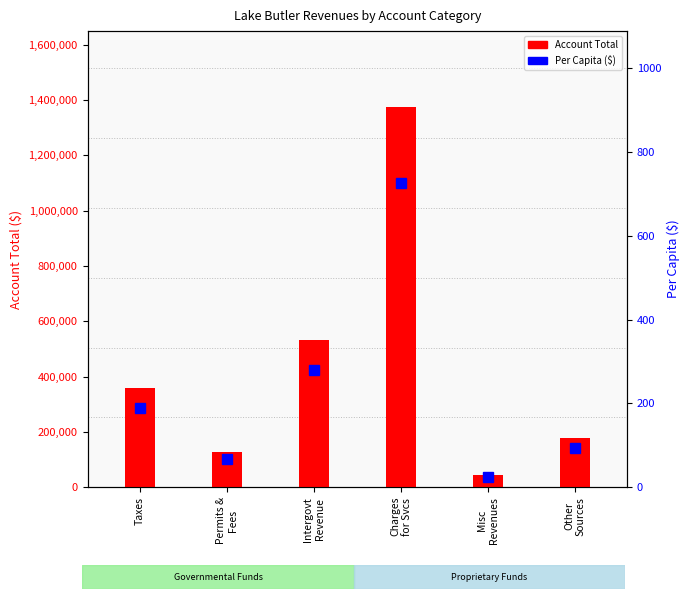

Reading right to left, extract all data points from this chart.

Account Total: 176074.0	44989.0	1373912.0	531459.0	126553.0	358226.0
Per Capita ($): 93.0	23.8	725.8	280.8	66.8	189.2